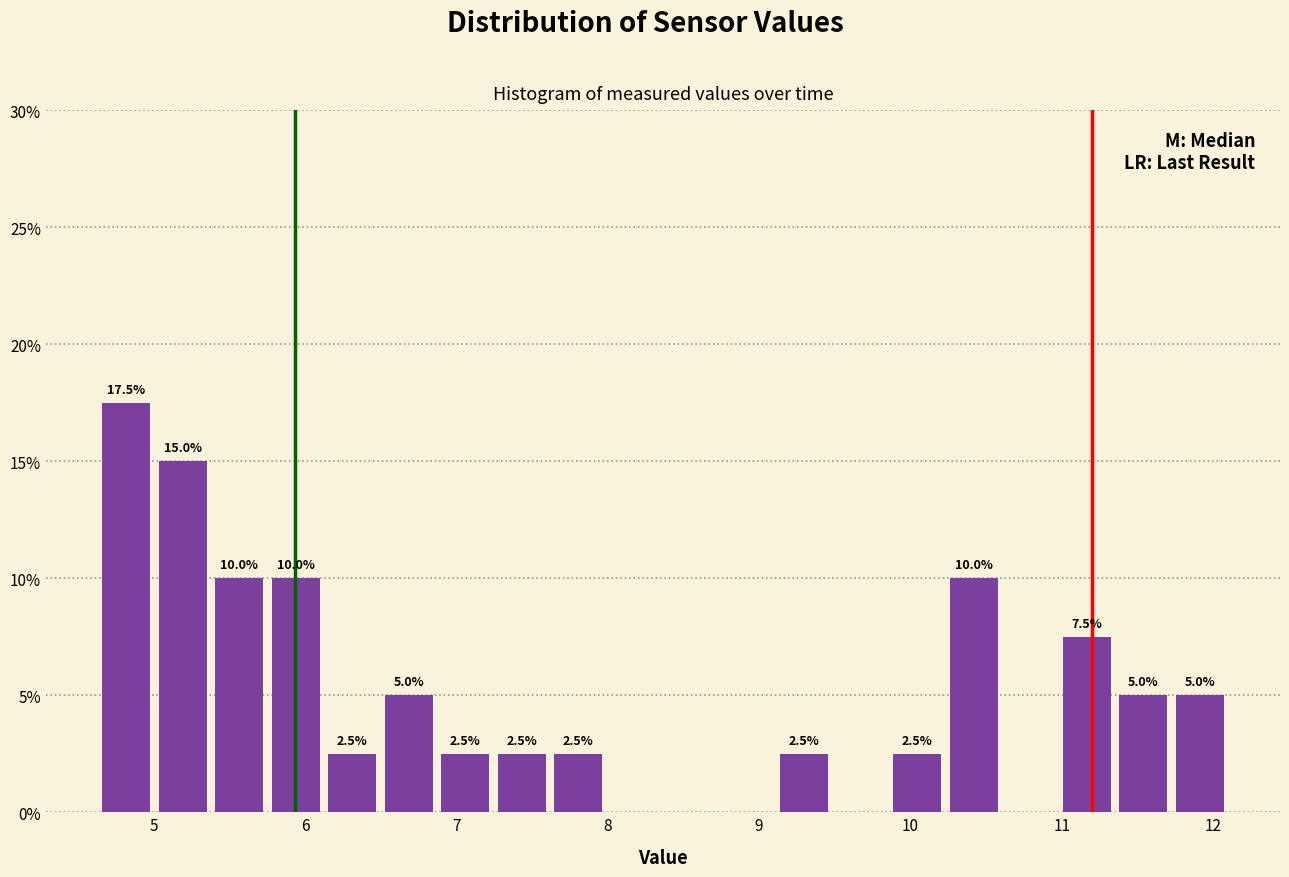

Around what value on the x-axis is the tallest bar? Give the approximate position of its centre, as read against the axis.

4.8